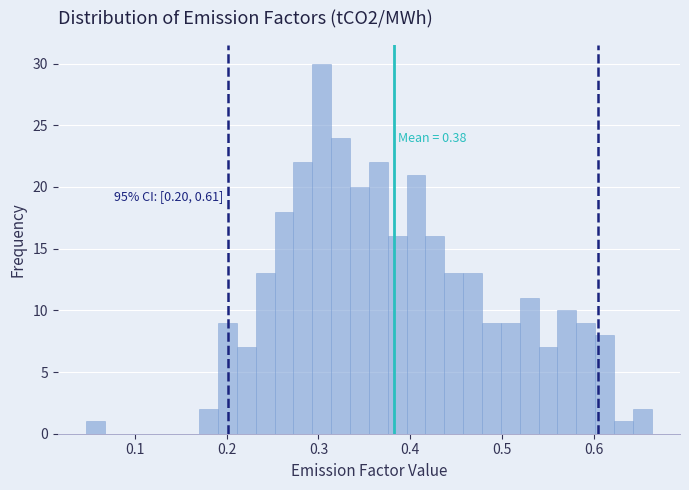

Read against the x-axis, roughly where is the centre of the tallest bar?

0.30